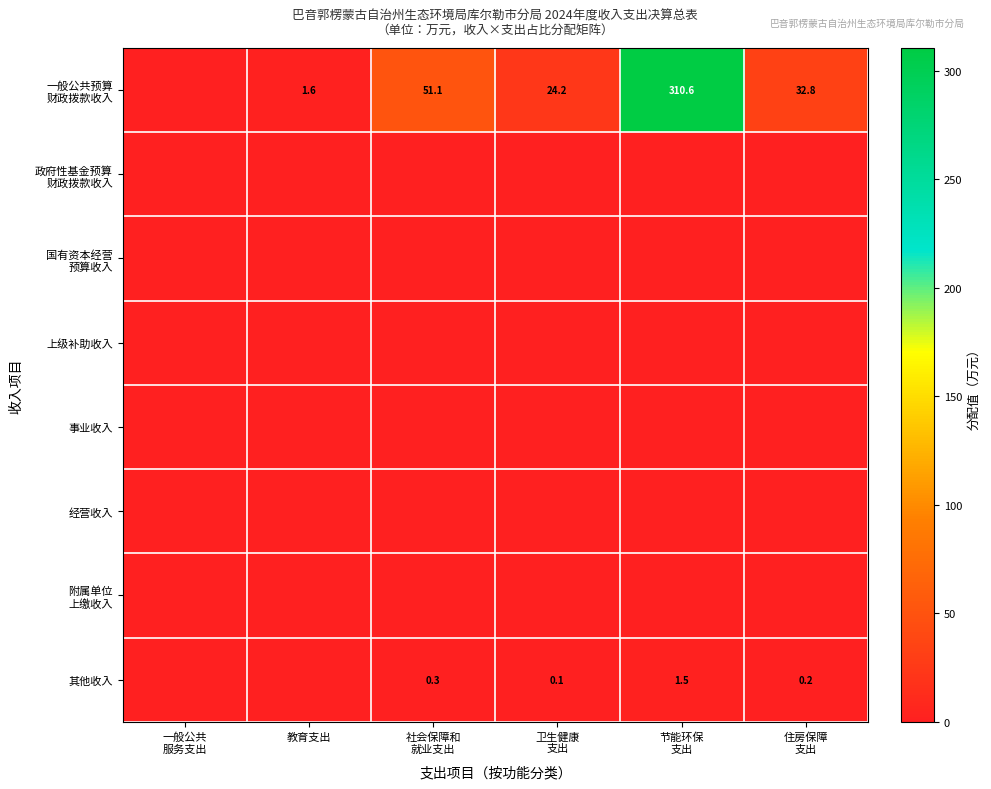

What is the maximum value shown in the chart?

310.6